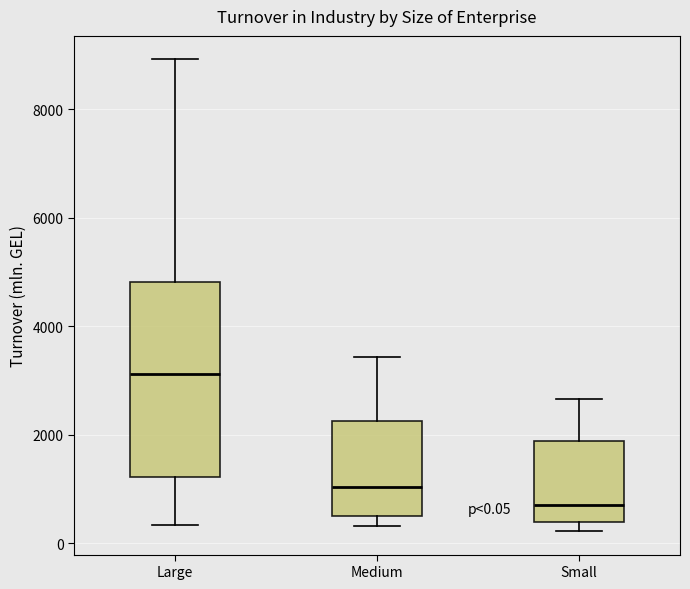

Which box is the tallest, from its lower edge to its upper edge?

Large